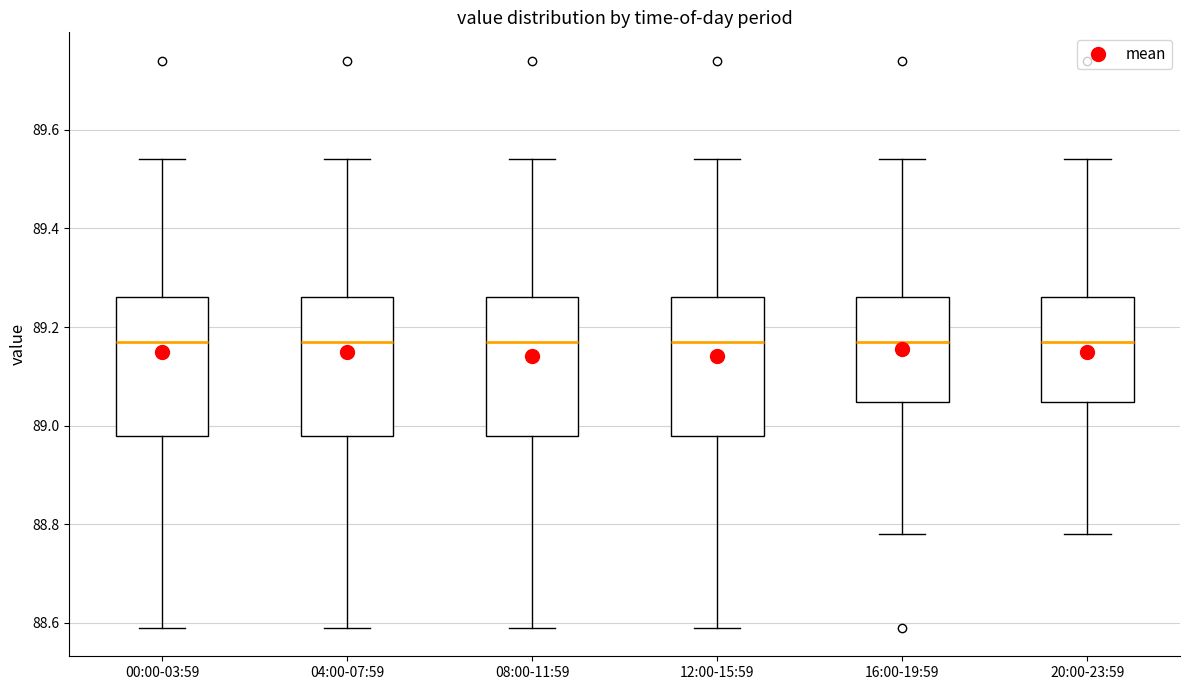

Reading left to right, transcribe this box plot: for each box, give where its median line is, the range the box spans, and where its two whiskers end, as read against the y-axis. The values are not printed on the chart, so give them approximately, as read against the axis.

00:00-03:59: median 89.18, box 88.98 to 89.26, whiskers 88.60 to 89.54
04:00-07:59: median 89.18, box 88.98 to 89.26, whiskers 88.60 to 89.54
08:00-11:59: median 89.18, box 88.98 to 89.26, whiskers 88.60 to 89.54
12:00-15:59: median 89.18, box 88.98 to 89.26, whiskers 88.60 to 89.54
16:00-19:59: median 89.18, box 89.04 to 89.26, whiskers 88.78 to 89.54
20:00-23:59: median 89.18, box 89.04 to 89.26, whiskers 88.78 to 89.54